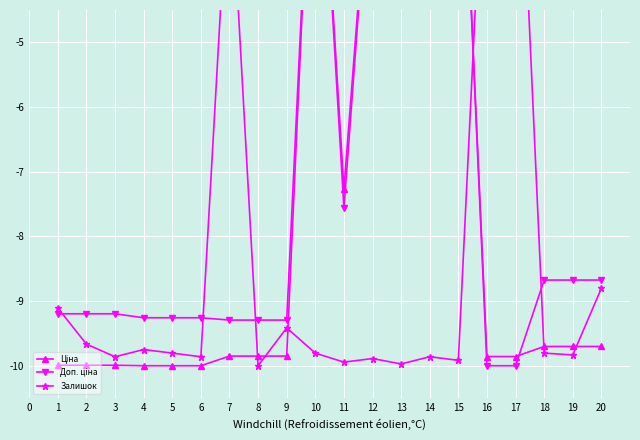

What is the average value of the Ціна series?

-7.4